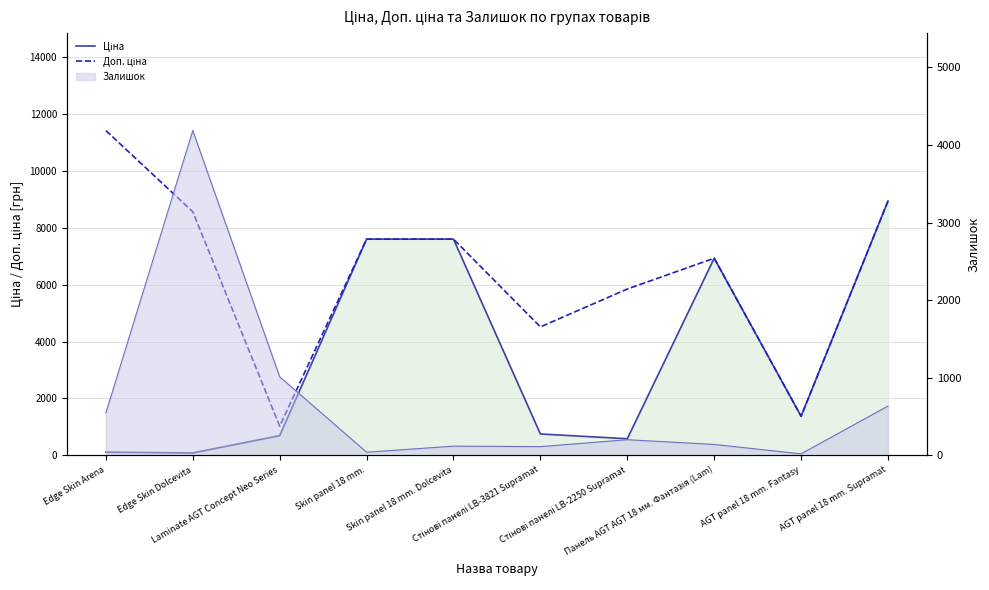

At AGT panel 18 mm. Supramat, list the series in order from largest to smallest.

Ціна, Доп. ціна